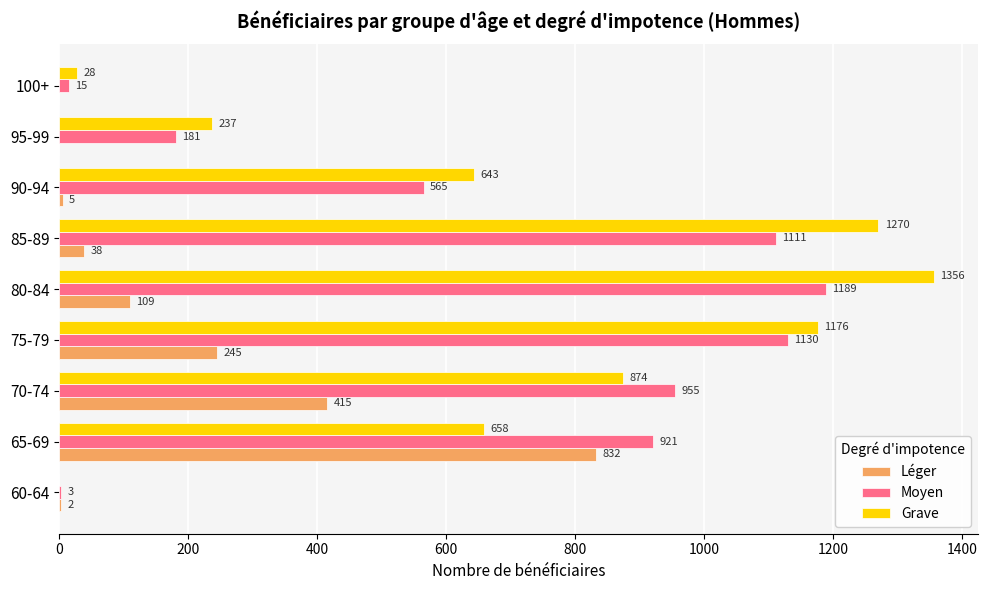

Which series has the largest total across all categories?

Grave